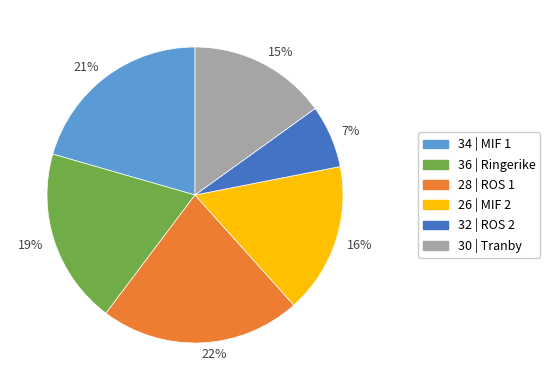

Does 21% represent more than half of the total?

No